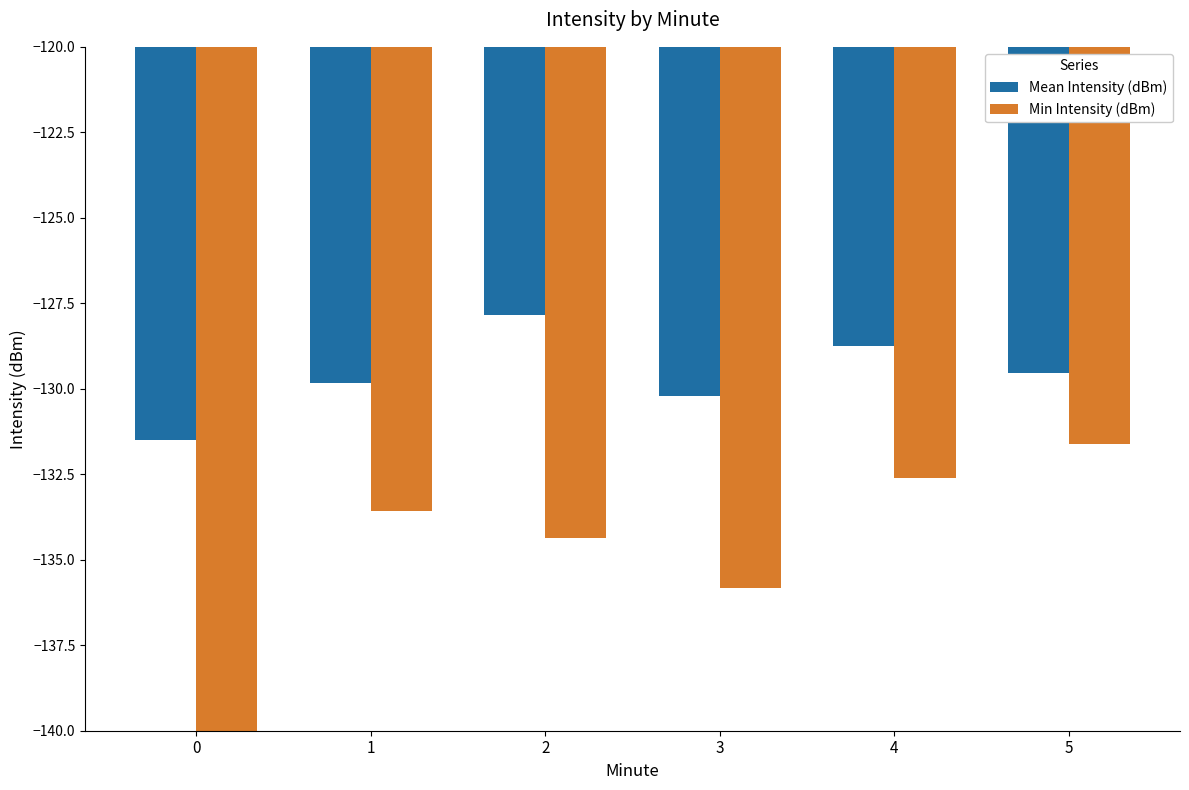

Is it true that Min Intensity (dBm) equals -69.5 at 2?

False